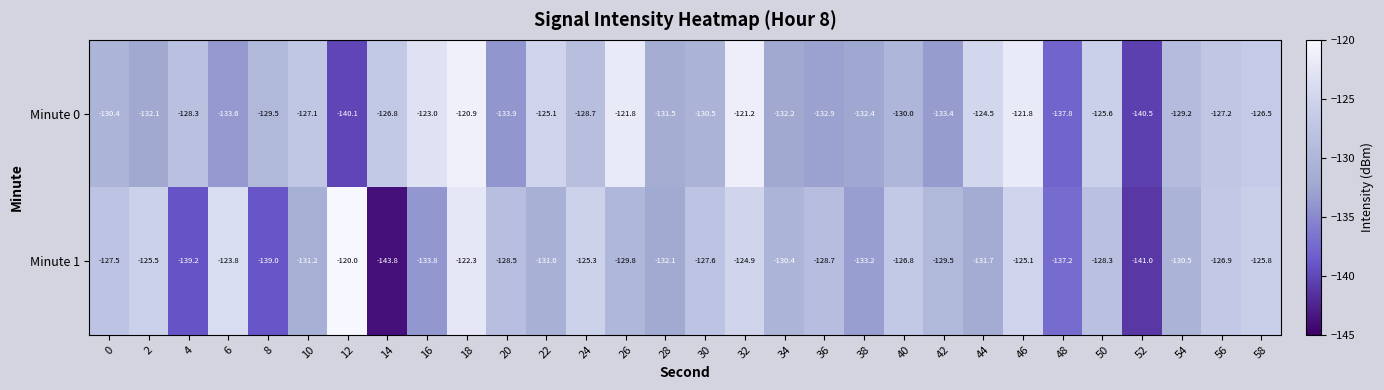

Where does the Minute 0 series first go above -129?

4